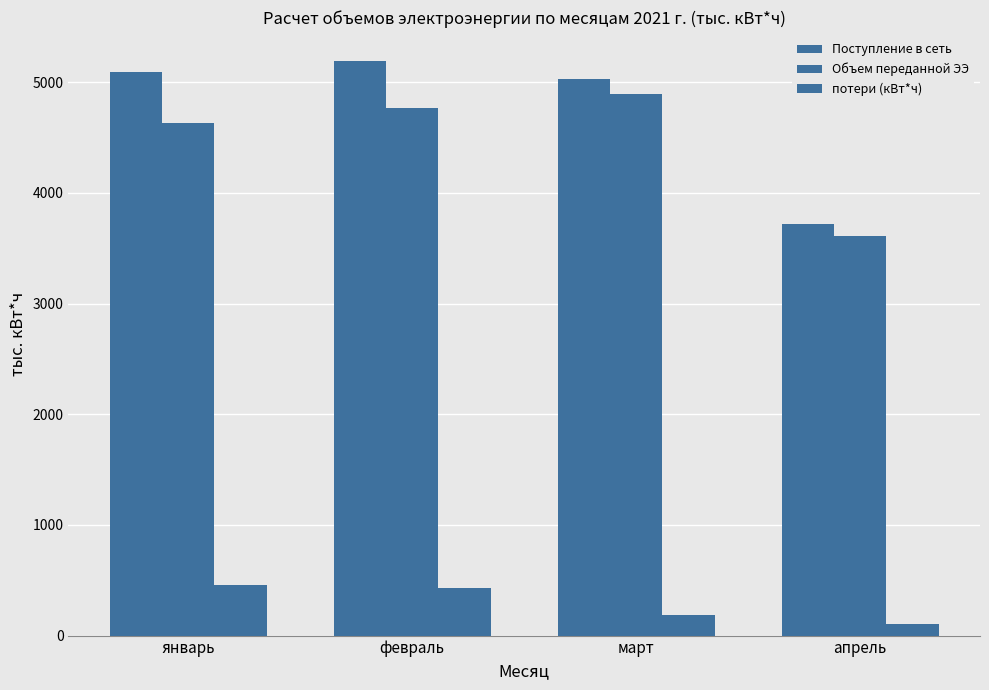

How many groups of bars are there?

4